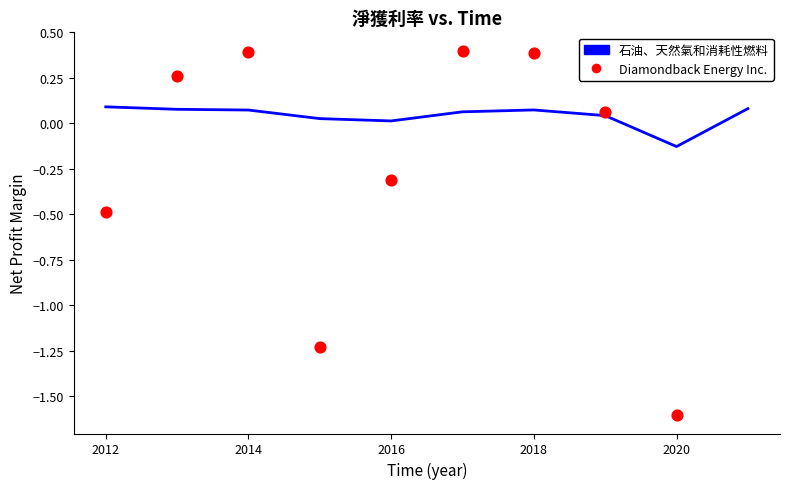

At which category is the sum across all series the highest?

2014